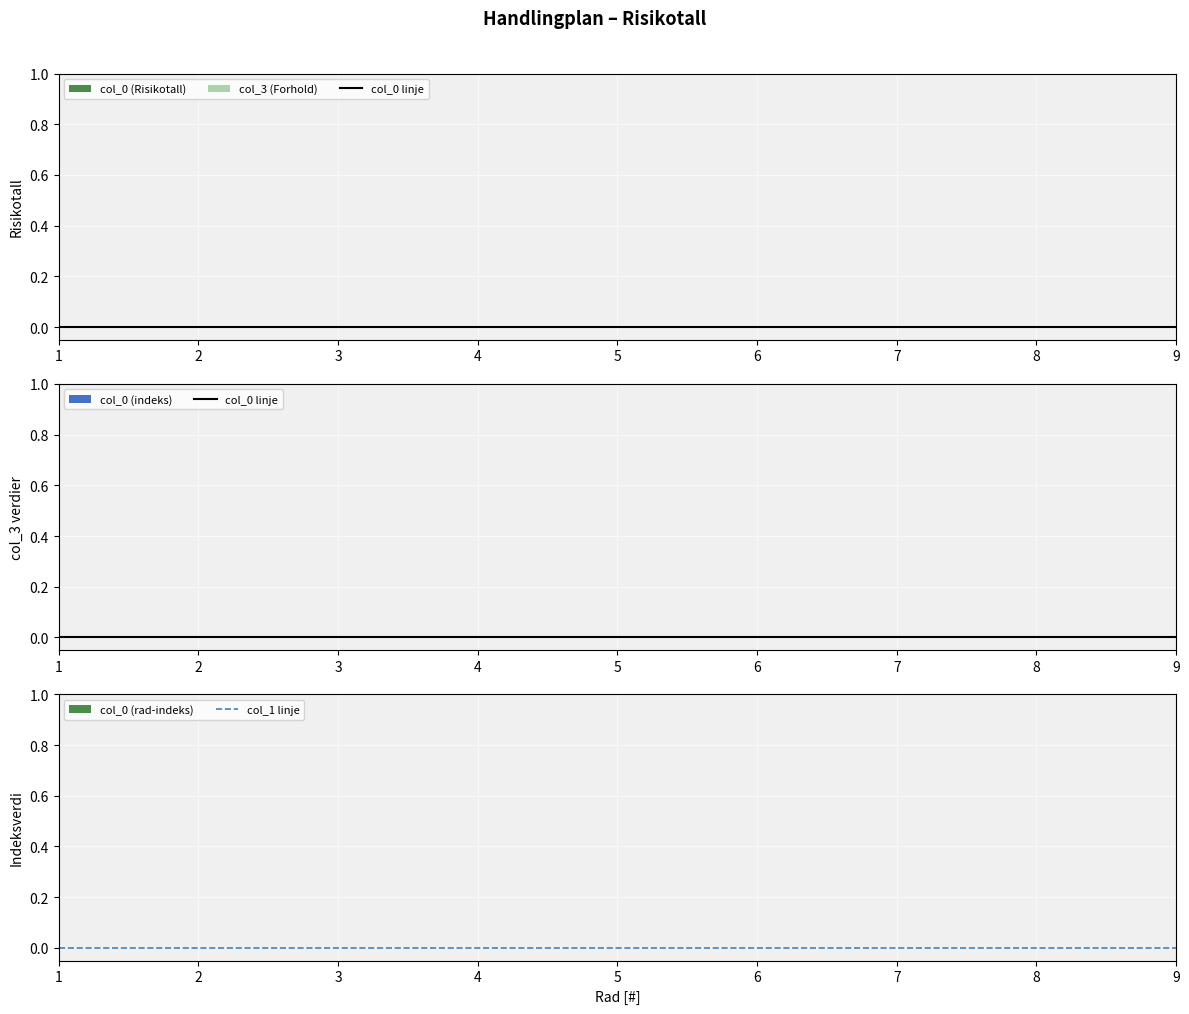

Between 7 and 5, which is larger?

7